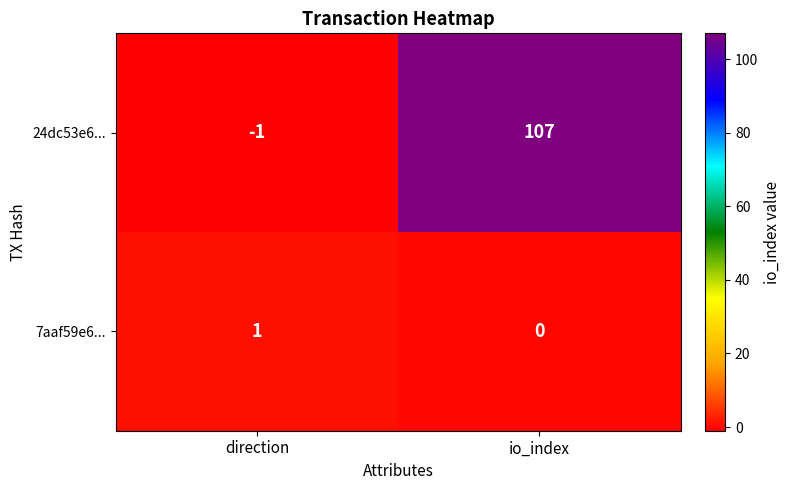

Which series changed the most between direction and io_index?

24dc53e6...